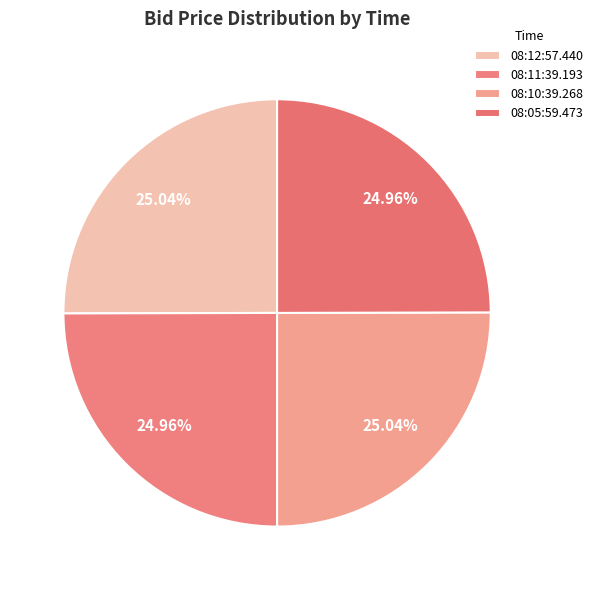

How many segments does this pie chart have?

4